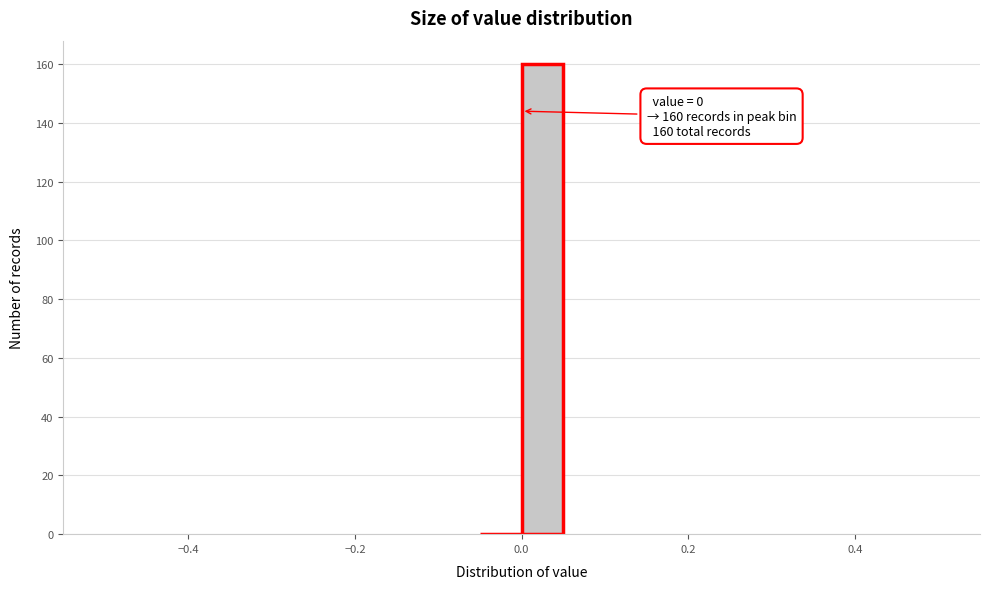

Read against the x-axis, roughly where is the centre of the tallest bar?

0.02